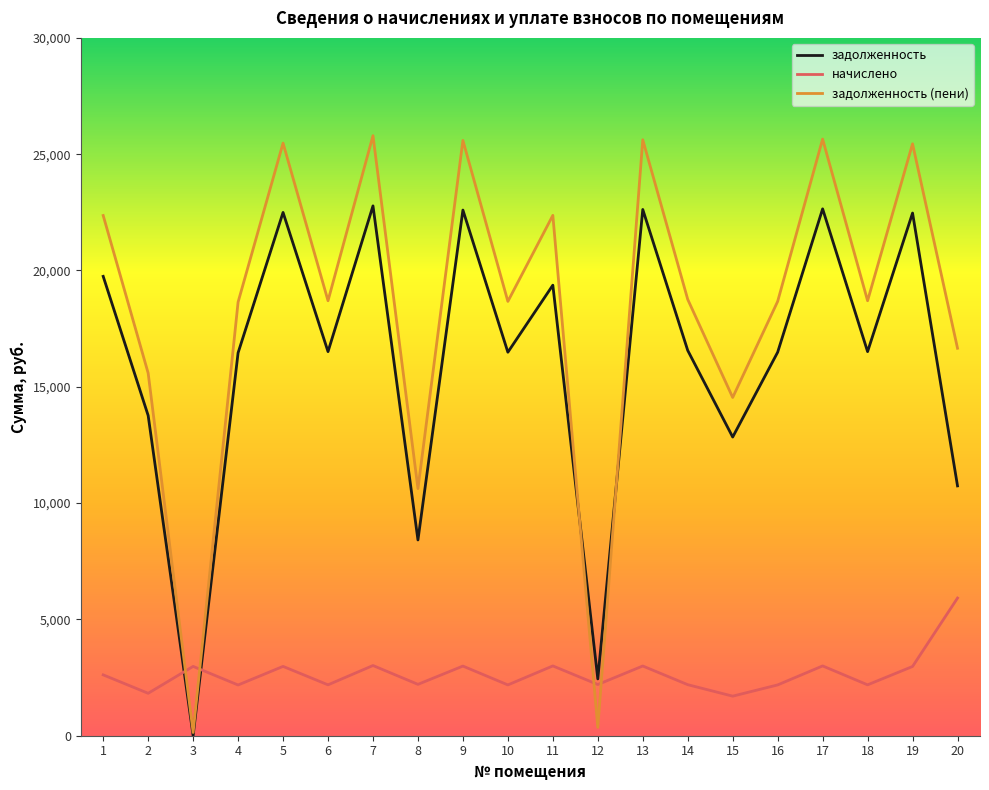

True or false: задолженность has more than 1 interior local peaks.

True